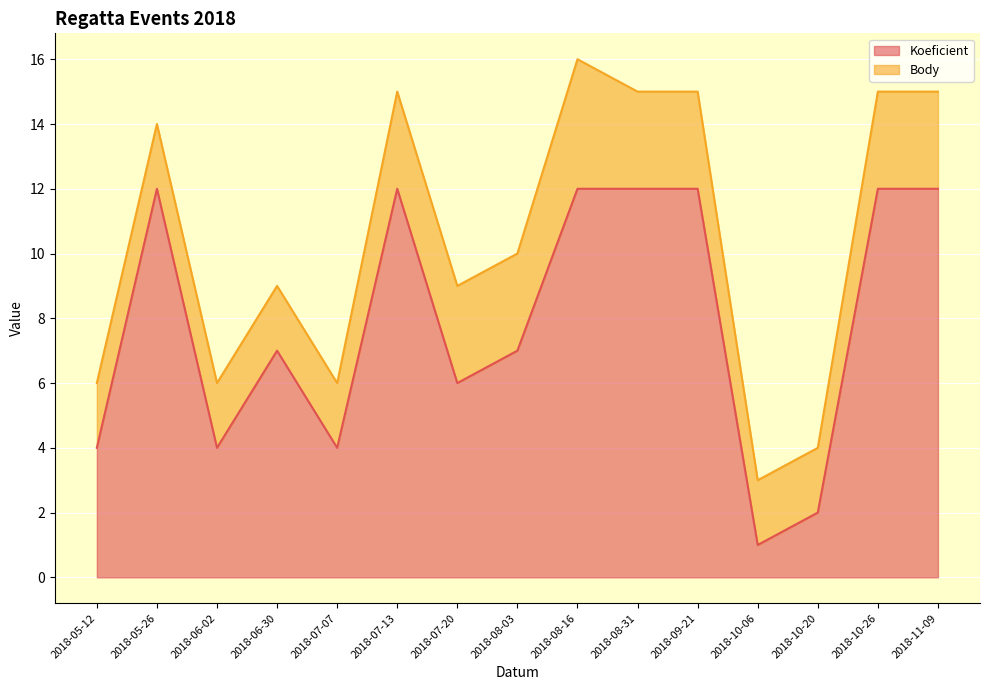

At which category does the chart reach its peak across all series?

2018-05-26